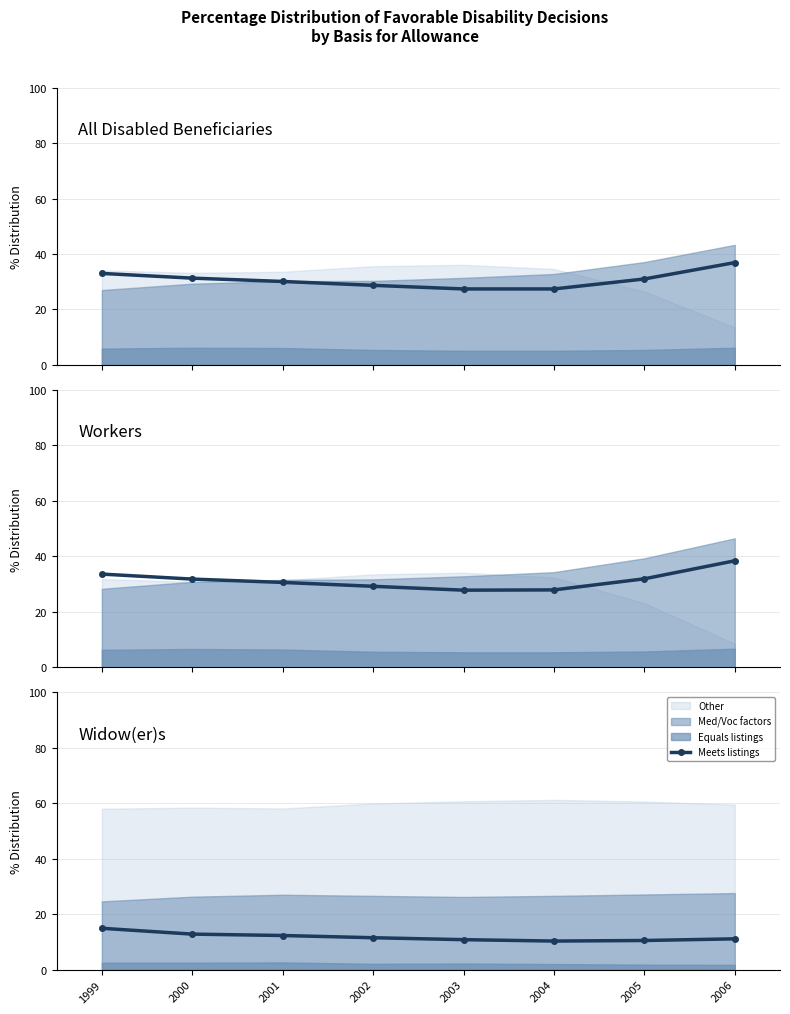

Rank the categories by value from highest to lowest.

1999, 2000, 2001, 2002, 2006, 2003, 2005, 2004